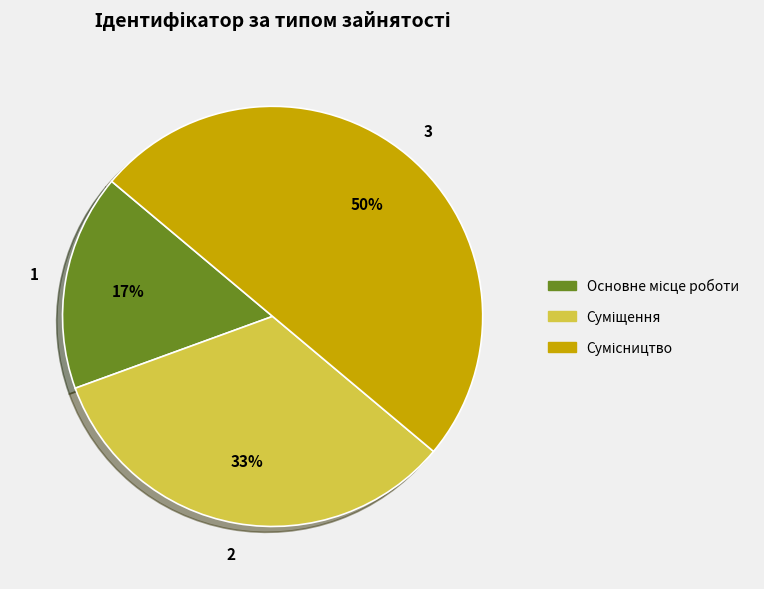

To the nearest percent, what is the difference between the largest and smallest slice percentages?

33%